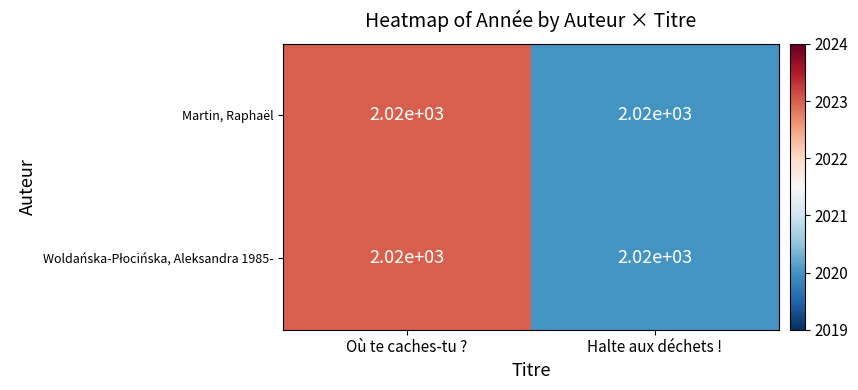

What is the difference between the maximum and minimum values in the Martin, Raphaël series?

3